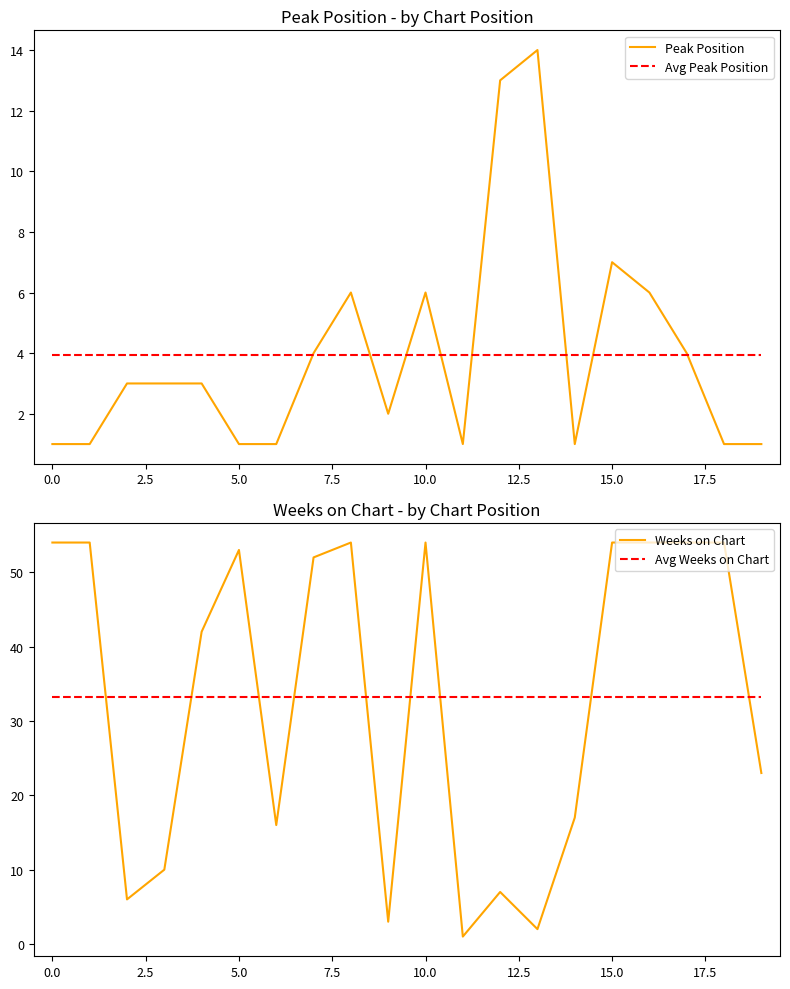

What is the sum of all Weeks on Chart values?

664.0